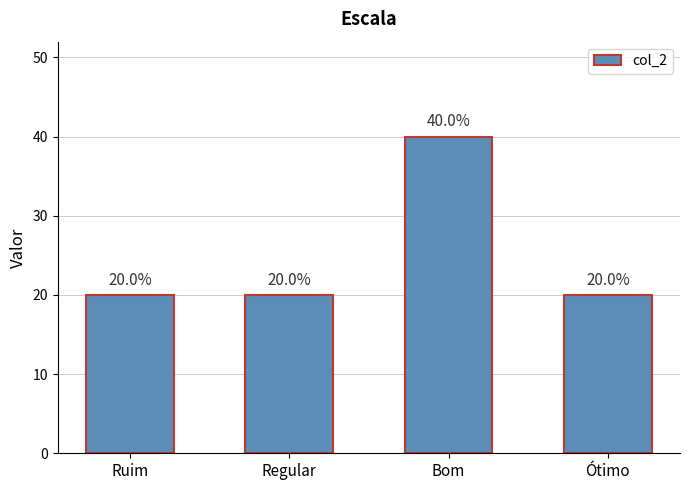

How many bars are there in total?

4